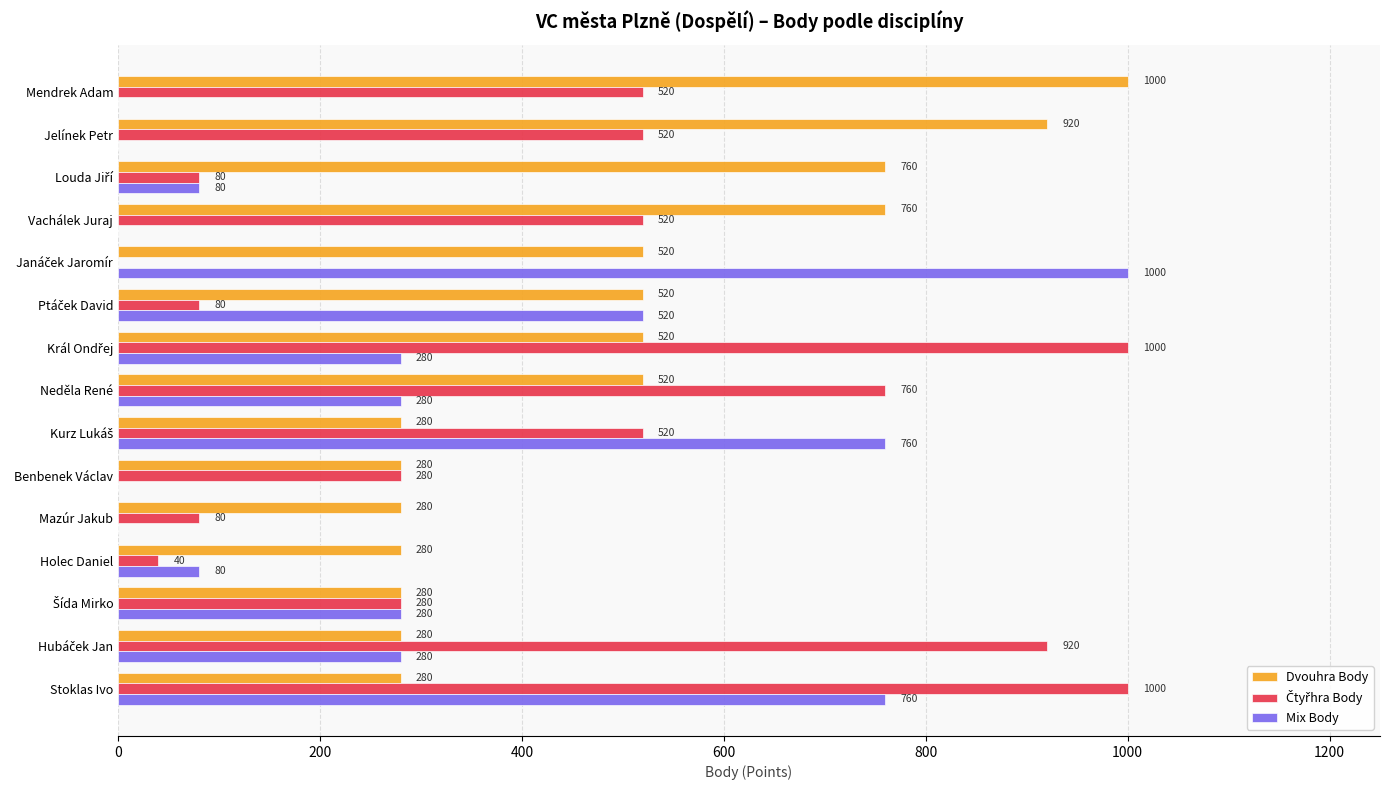

At which category is the sum across all series the highest?

Stoklas Ivo